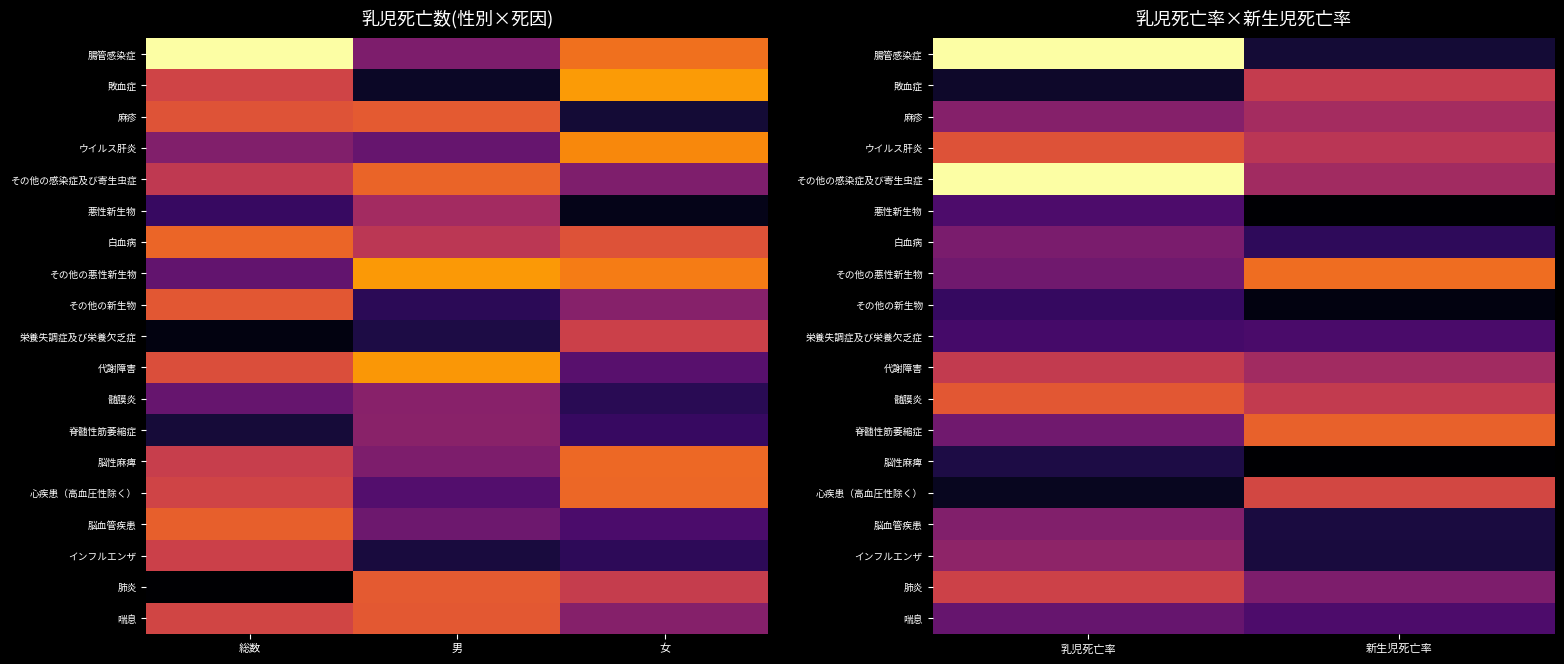

How many series are shown in this chart?

19